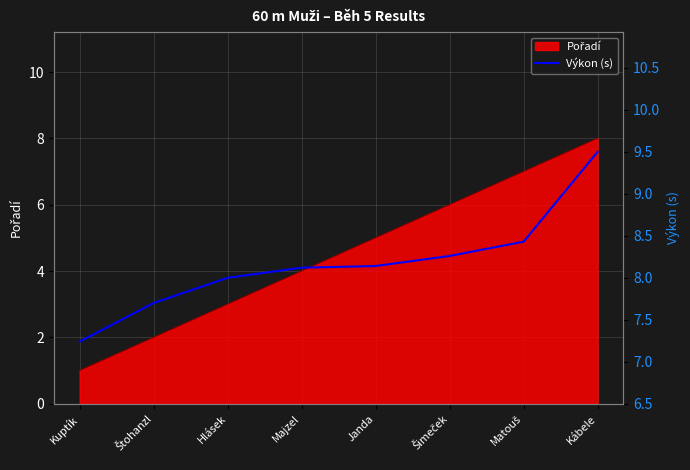

The chart shows a value of 7.2 at Kuptík. True or false?

True